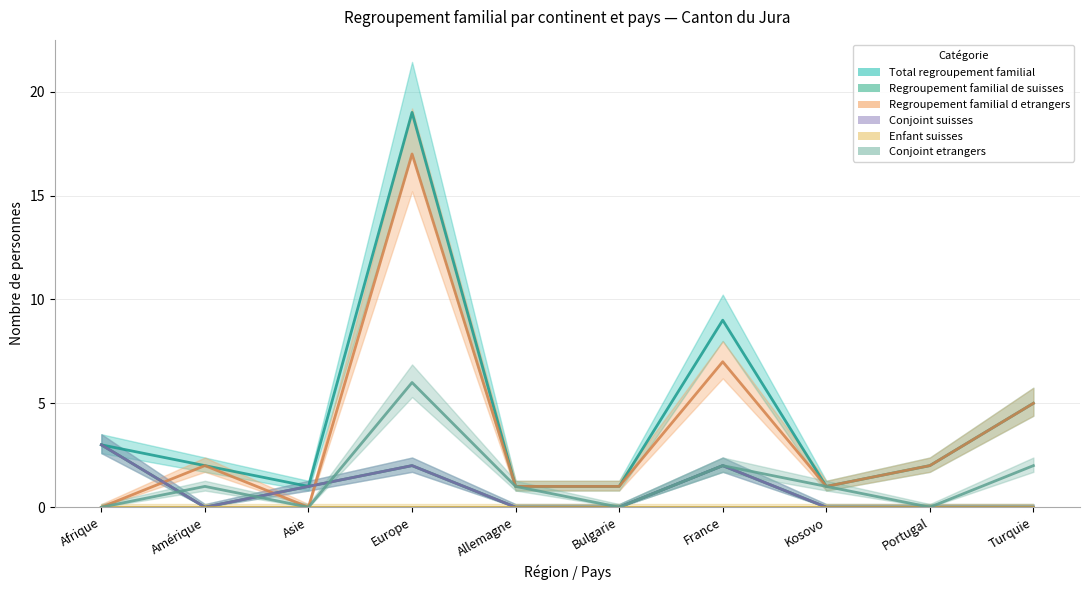

What is the difference between the Total regroupement familial values at France and Bulgarie?

8